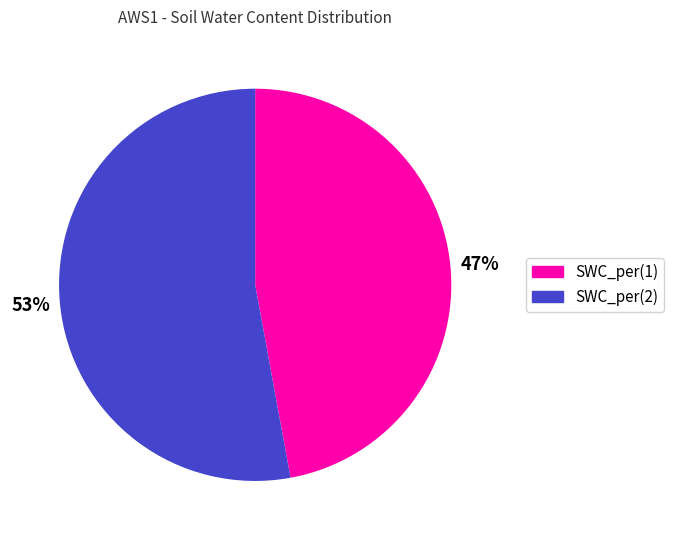

Which category accounts for the majority?

SWC_per(2)